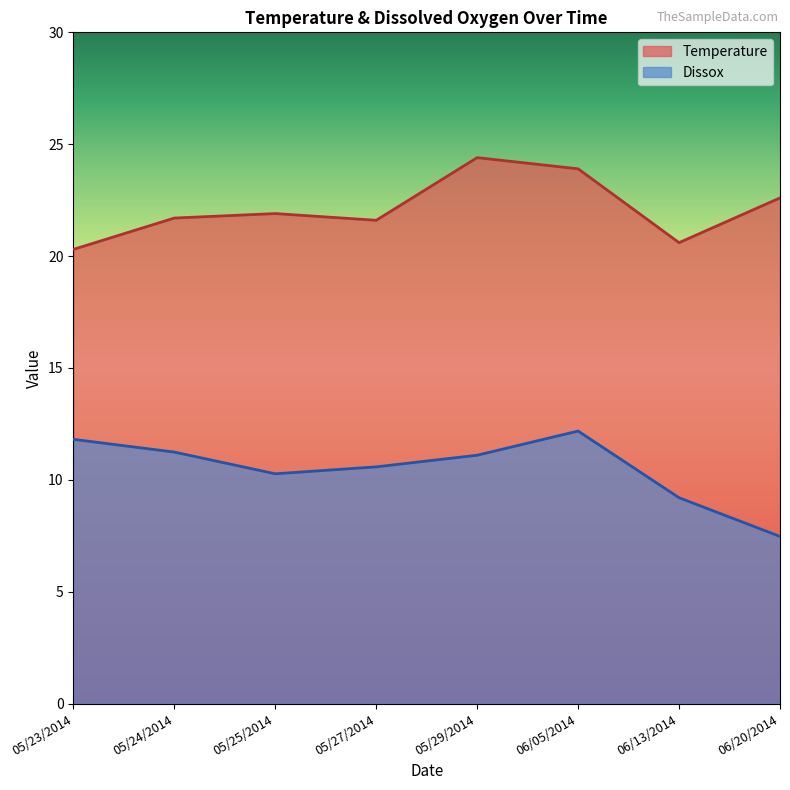

Does the chart display data point markers on the line(s)?

No